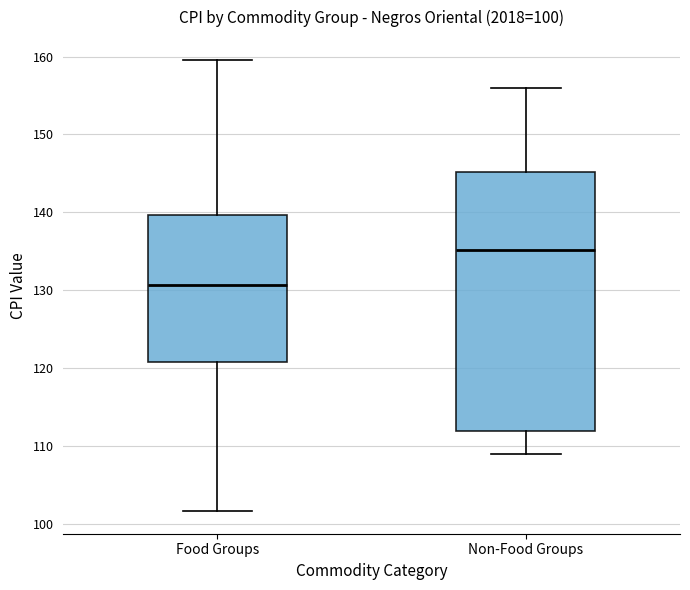

Which box's median line is the highest?

Non-Food Groups